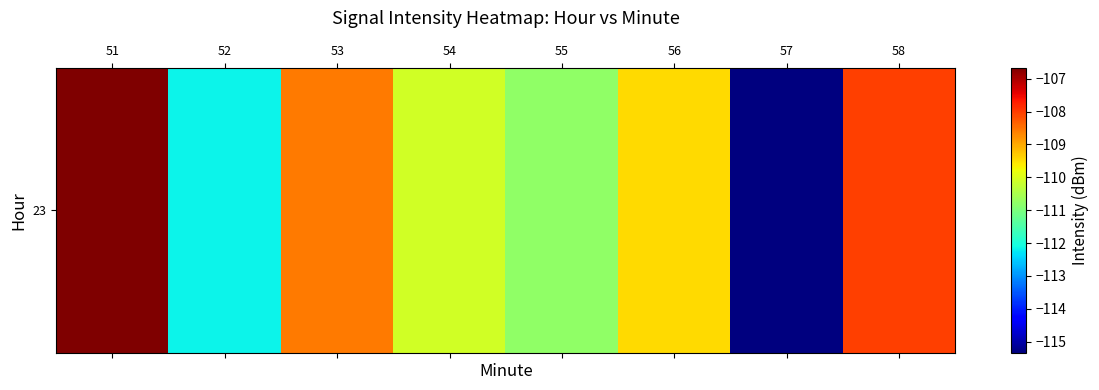

At which label does the data first exceed -109?

51